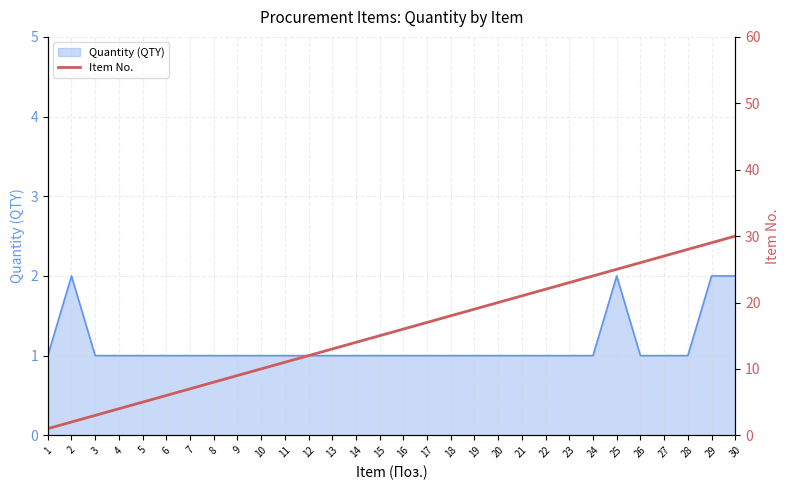

Where is the data nearest to the value 15?

15